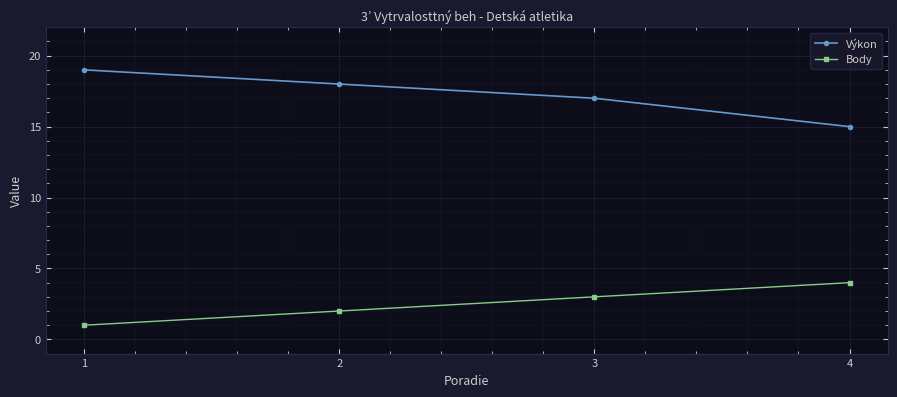

Read the Výkon value at 4.

15